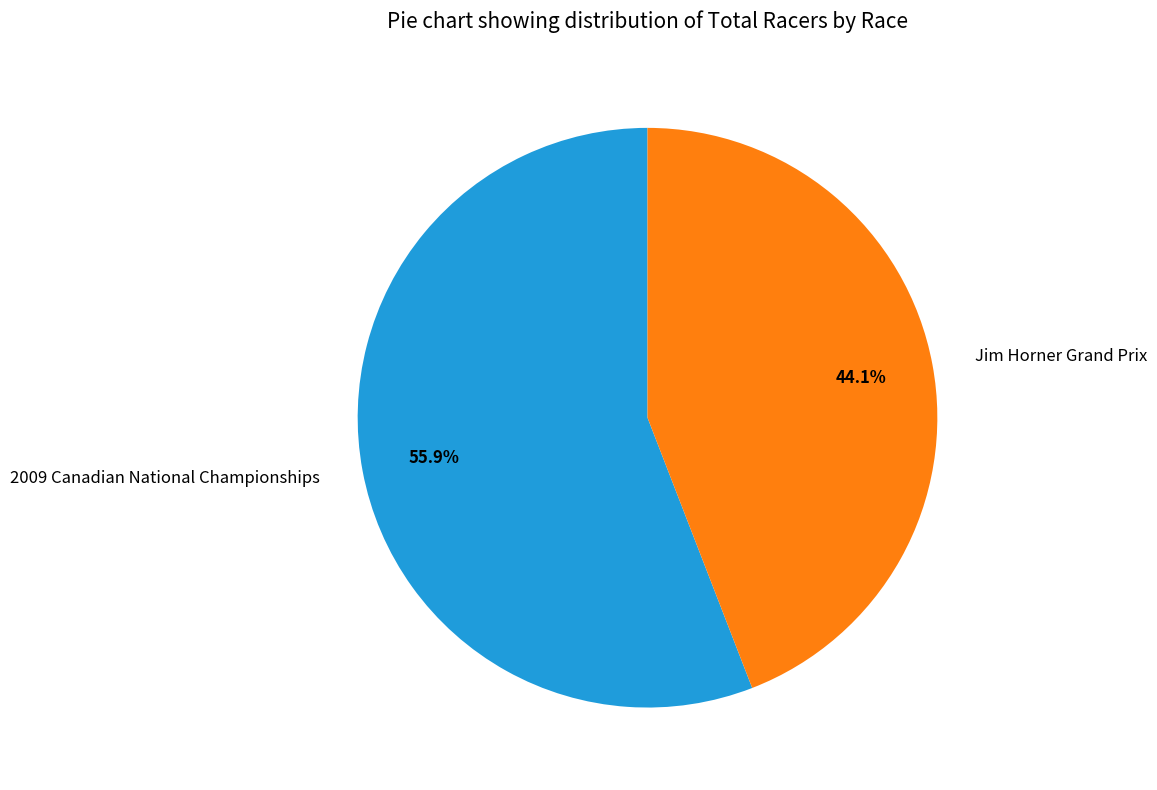

Rank the categories by value from highest to lowest.

2009 Canadian National Championships, Jim Horner Grand Prix